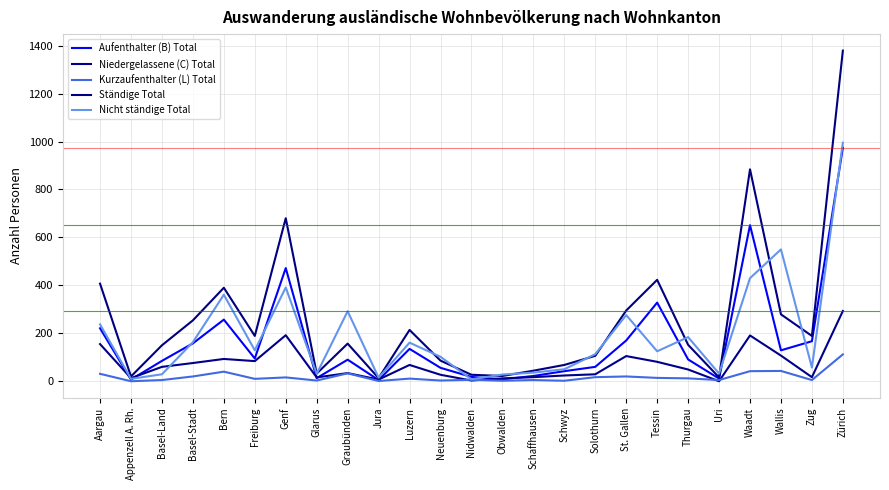

Which series has the largest total across all categories?

Ständige Total